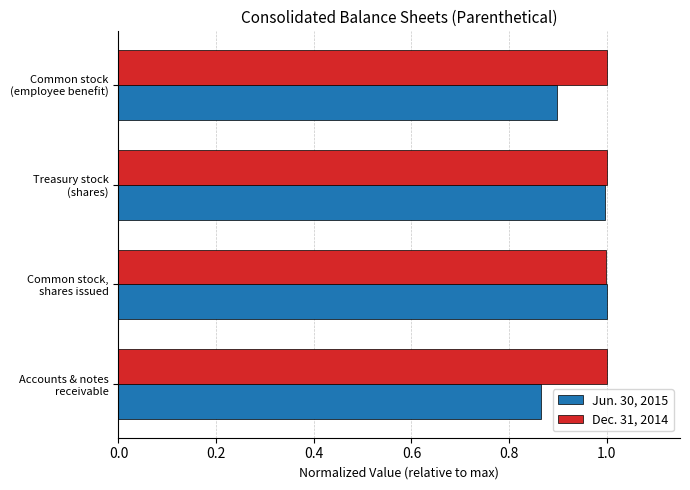

Which series has the largest total across all categories?

Dec. 31, 2014